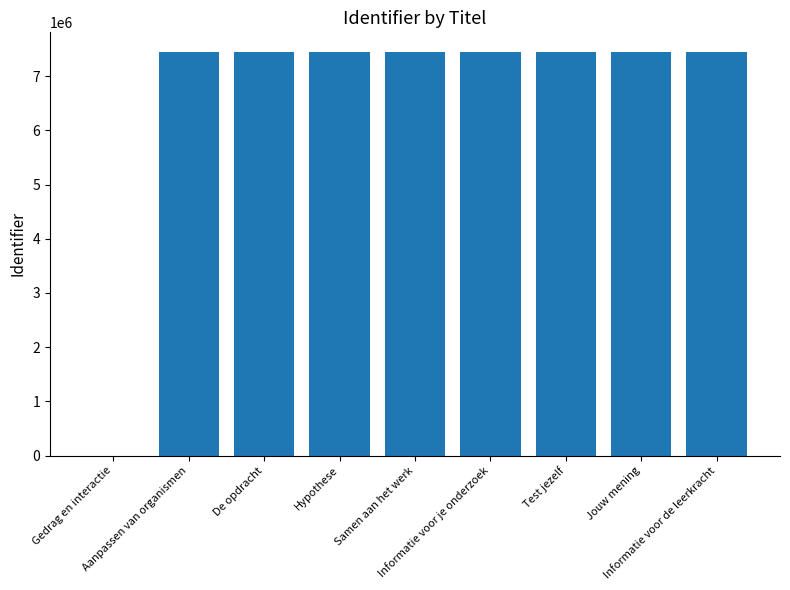

What is the average value?

6611282